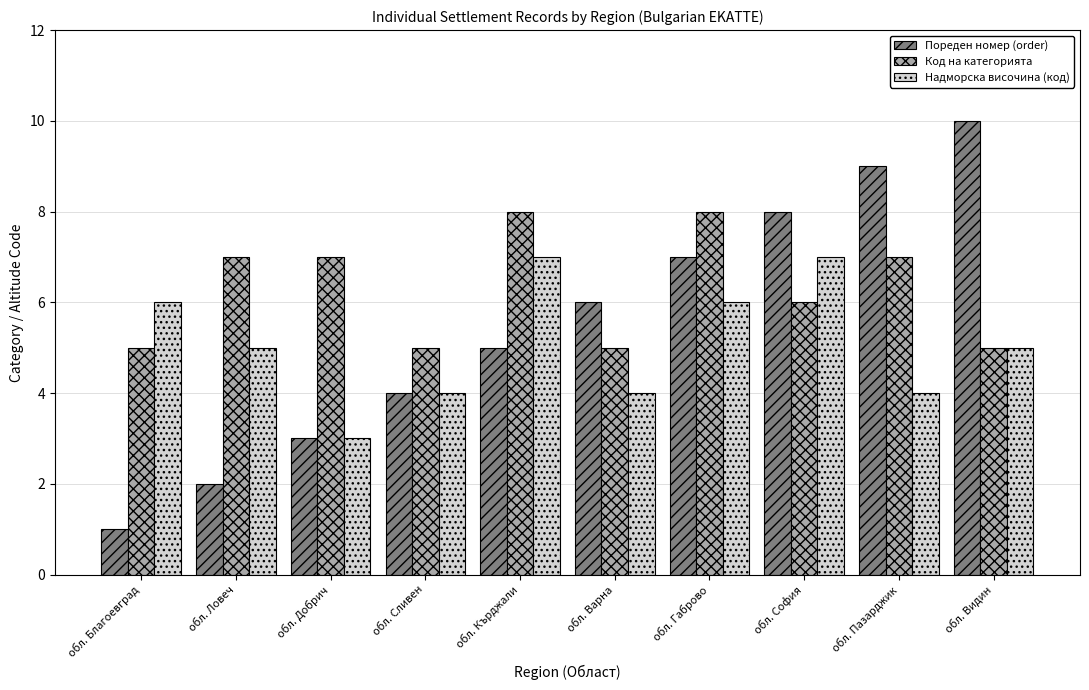

Between обл. Добрич and обл. Кърджали, which series saw the biggest shift?

Надморска височина (код)